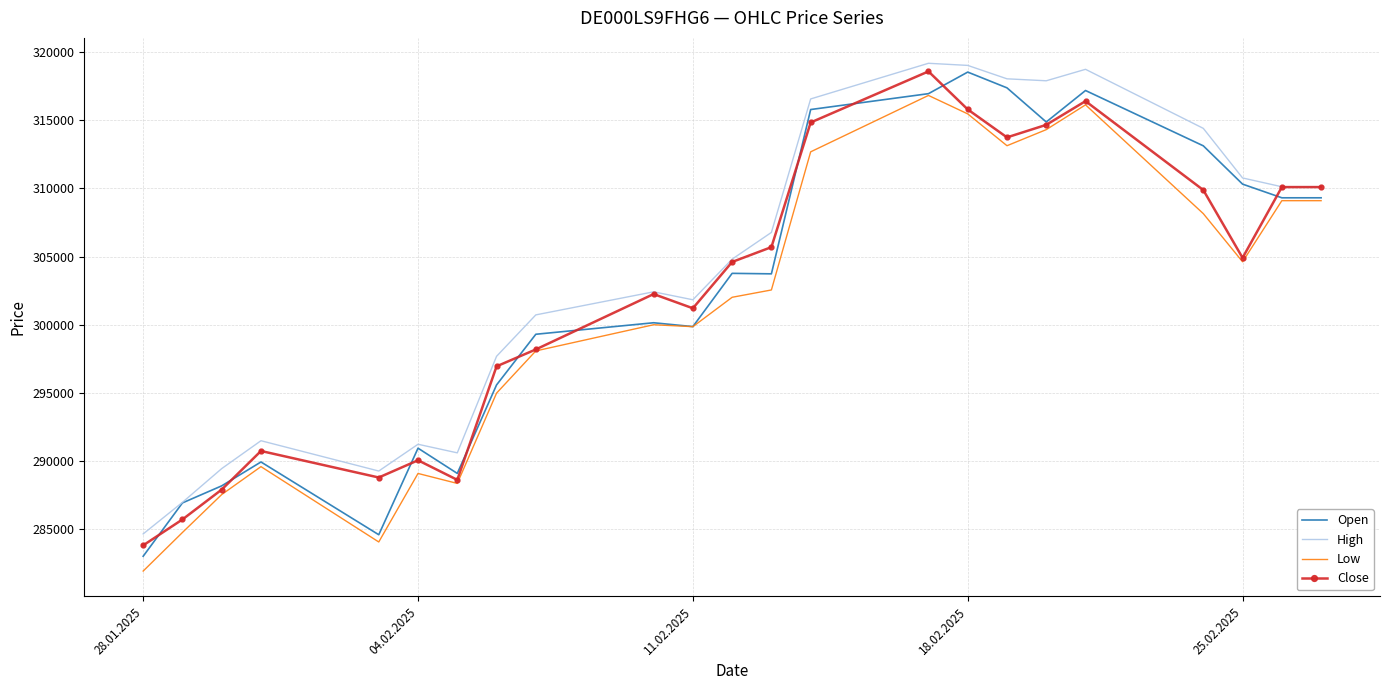

What is the lowest value of the High series?

284645